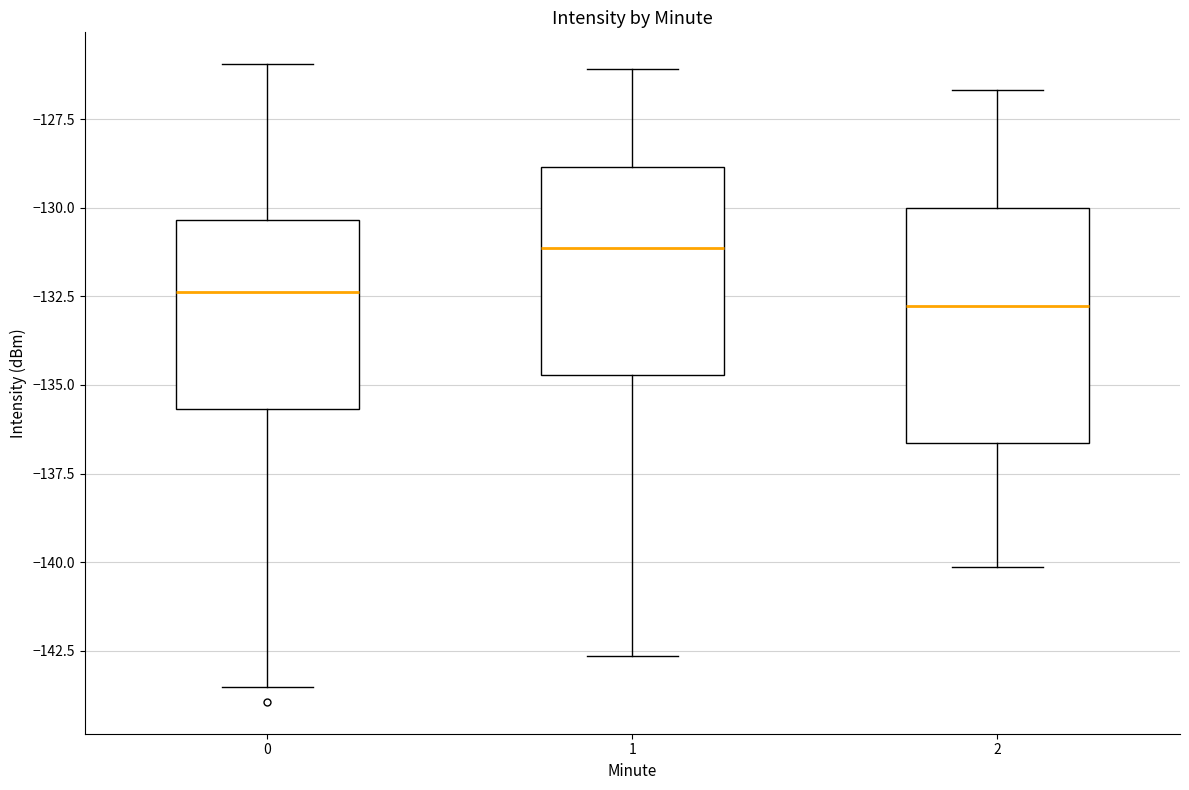

Where is the upper edge of the box at x = 0 on the y-axis? The values are not printed on the chart, so give them approximately, as read against the axis.

-130.5